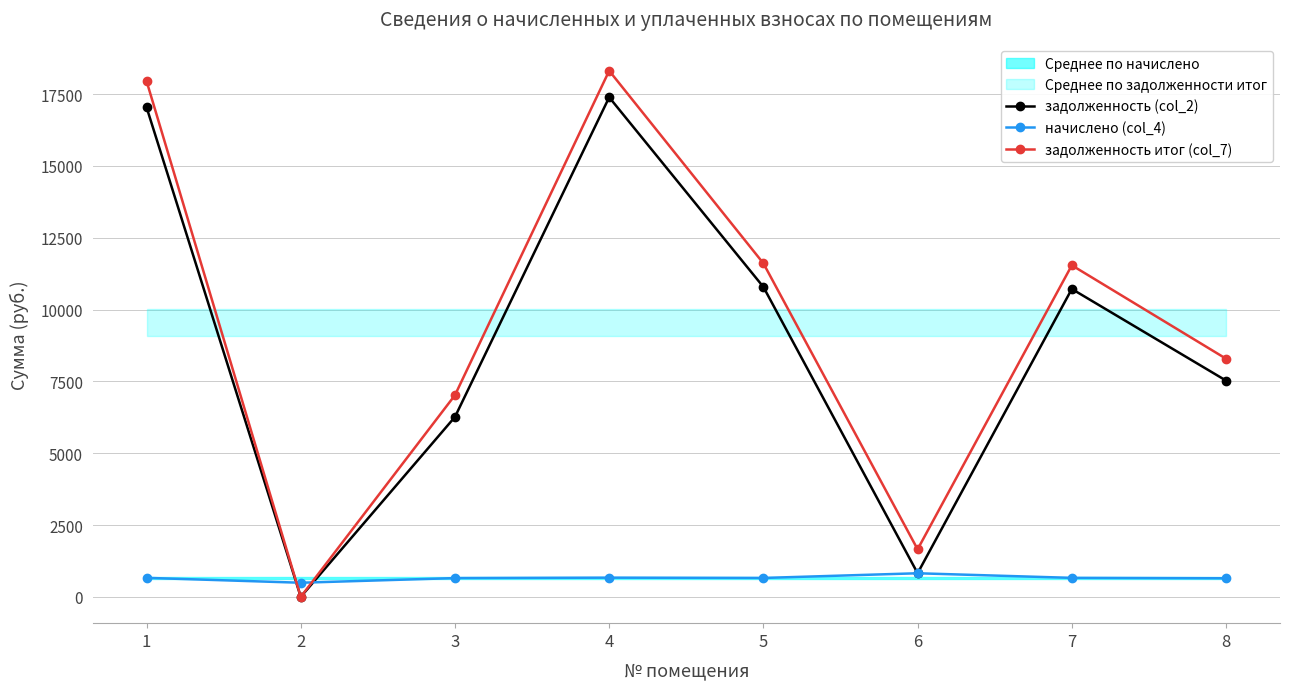

Where is the first local minimum for задолженность итог (col_7)?

2